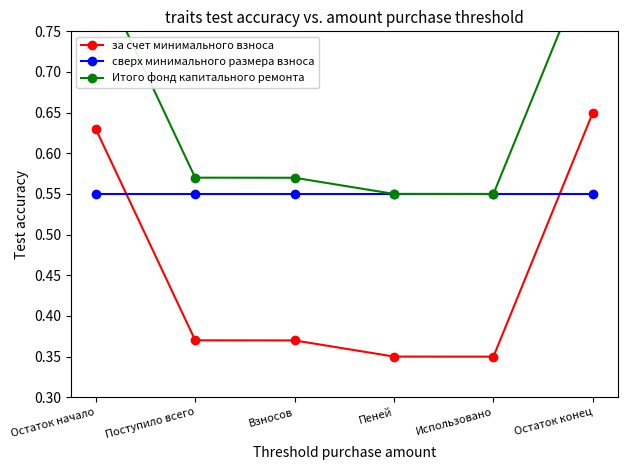

What is the total value across all series at Поступило всего?

1.5